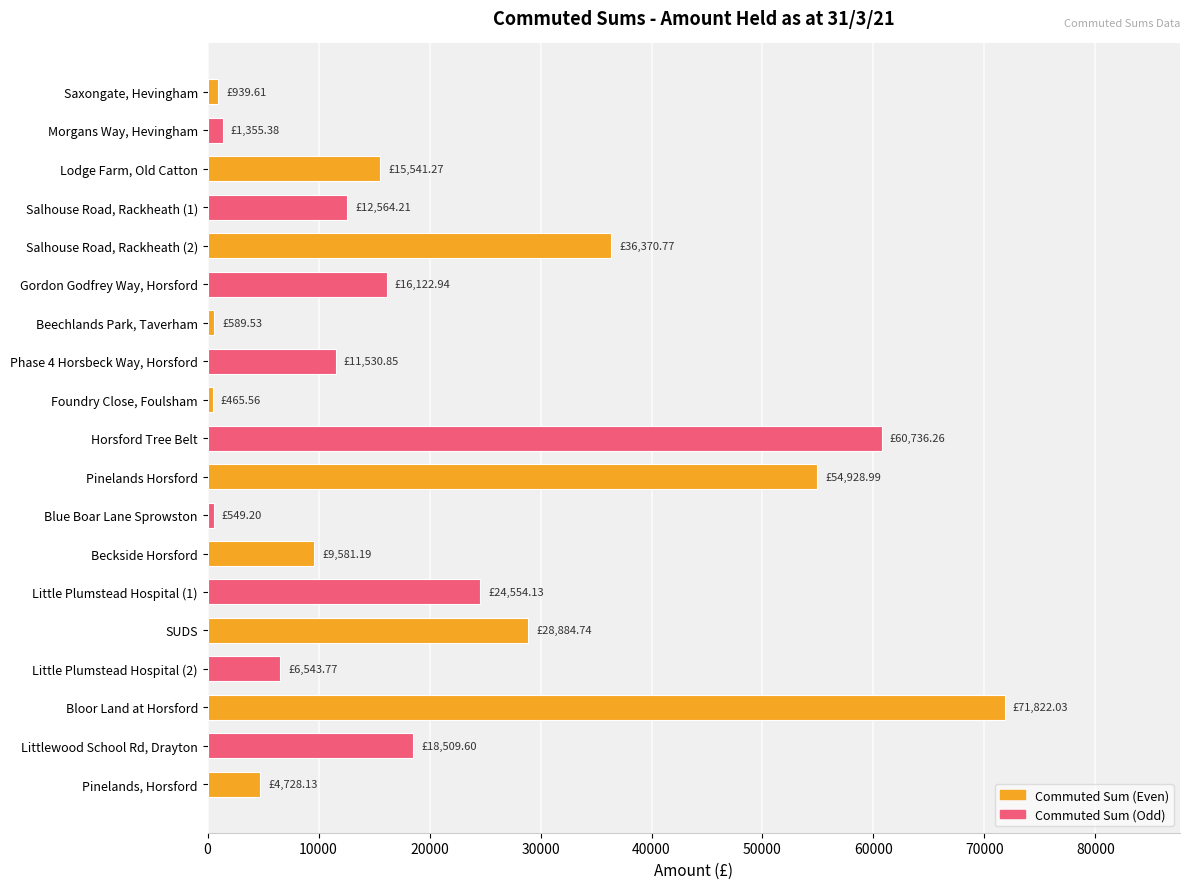

Between Little Plumstead Hospital (1) and Salhouse Road, Rackheath (1), which is larger?

Little Plumstead Hospital (1)